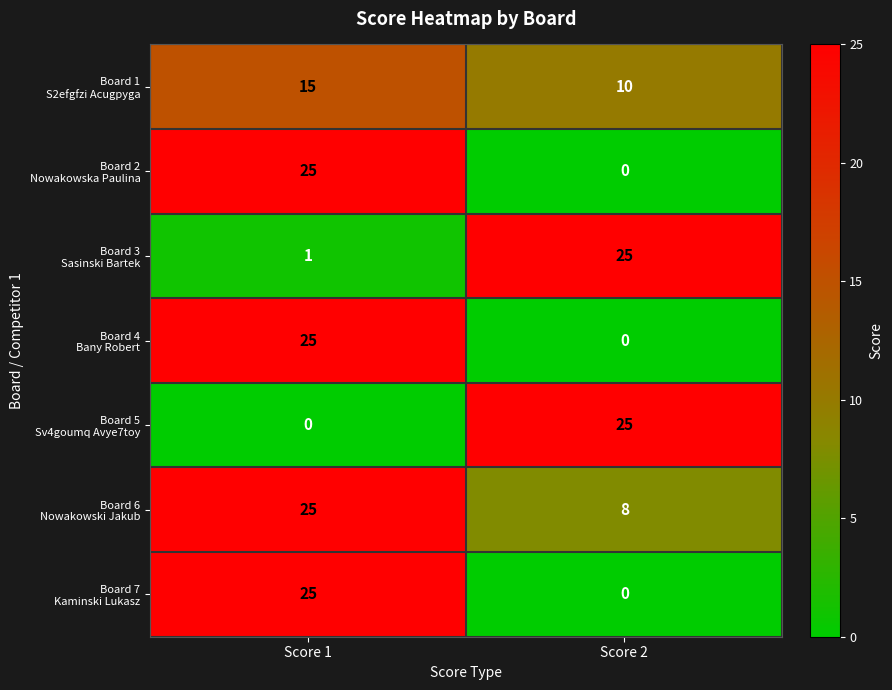

What is the greatest value displayed?

25